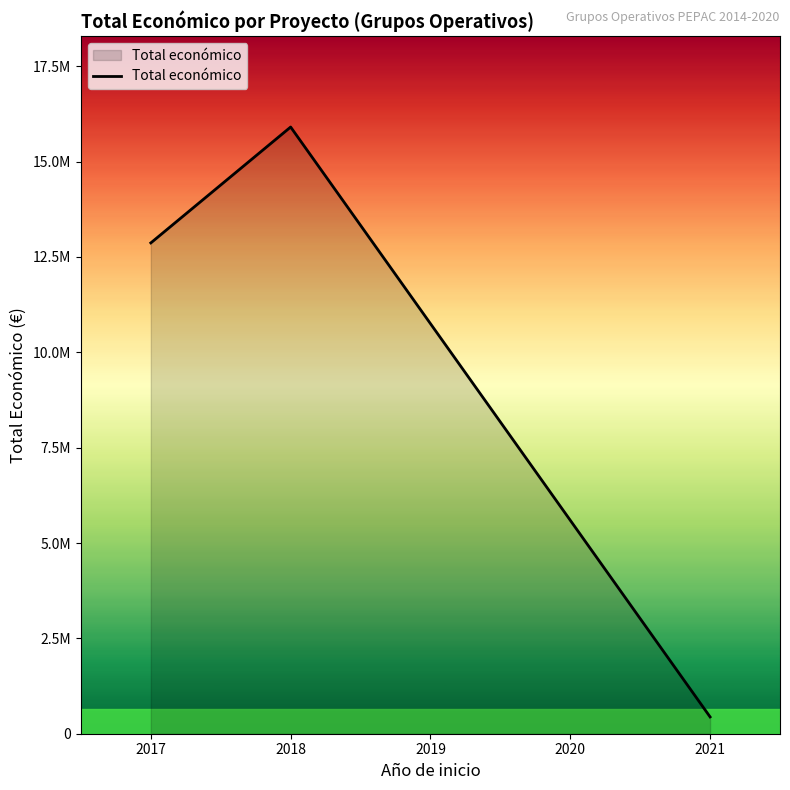

Is this an area chart (filled region under the line)?

Yes